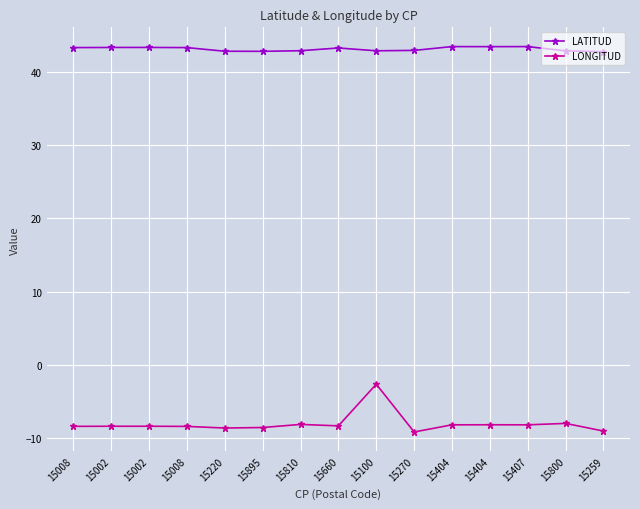

What are all the series names shown in the legend?

LATITUD, LONGITUD